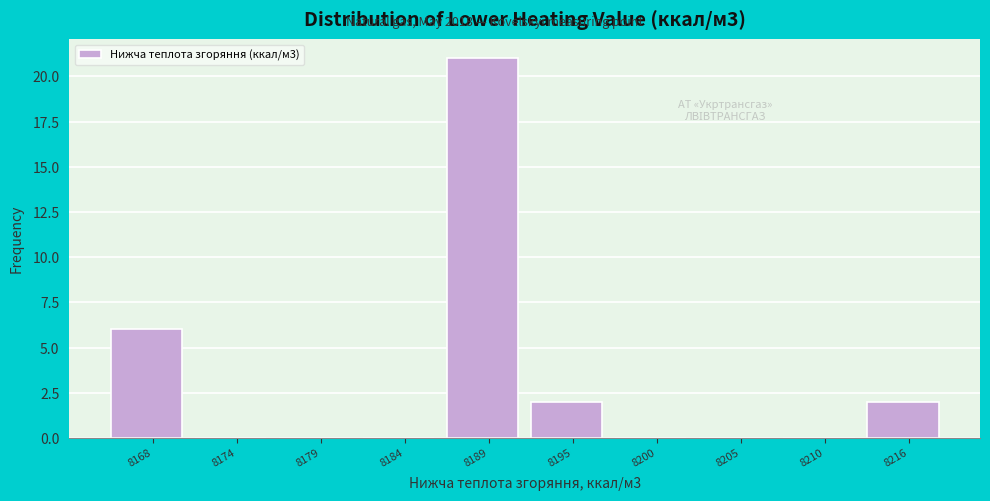

Reading right to left, transcribe all the data shown in this chart.

8216=2	8210=0	8205=0	8200=0	8195=2	8189=21	8184=0	8179=0	8174=0	8168=6